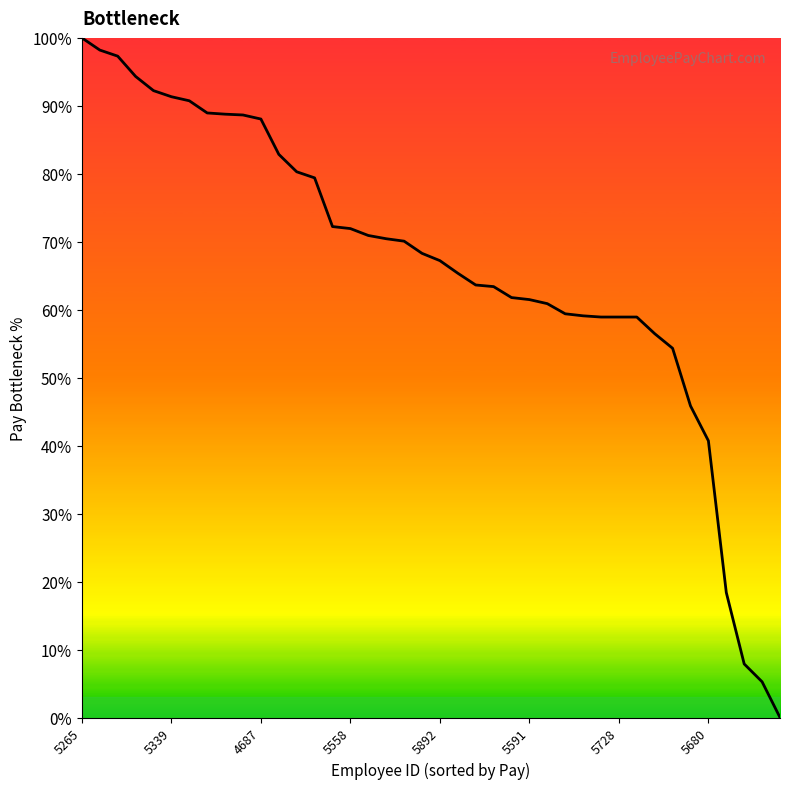

Is this an area chart (filled region under the line)?

No